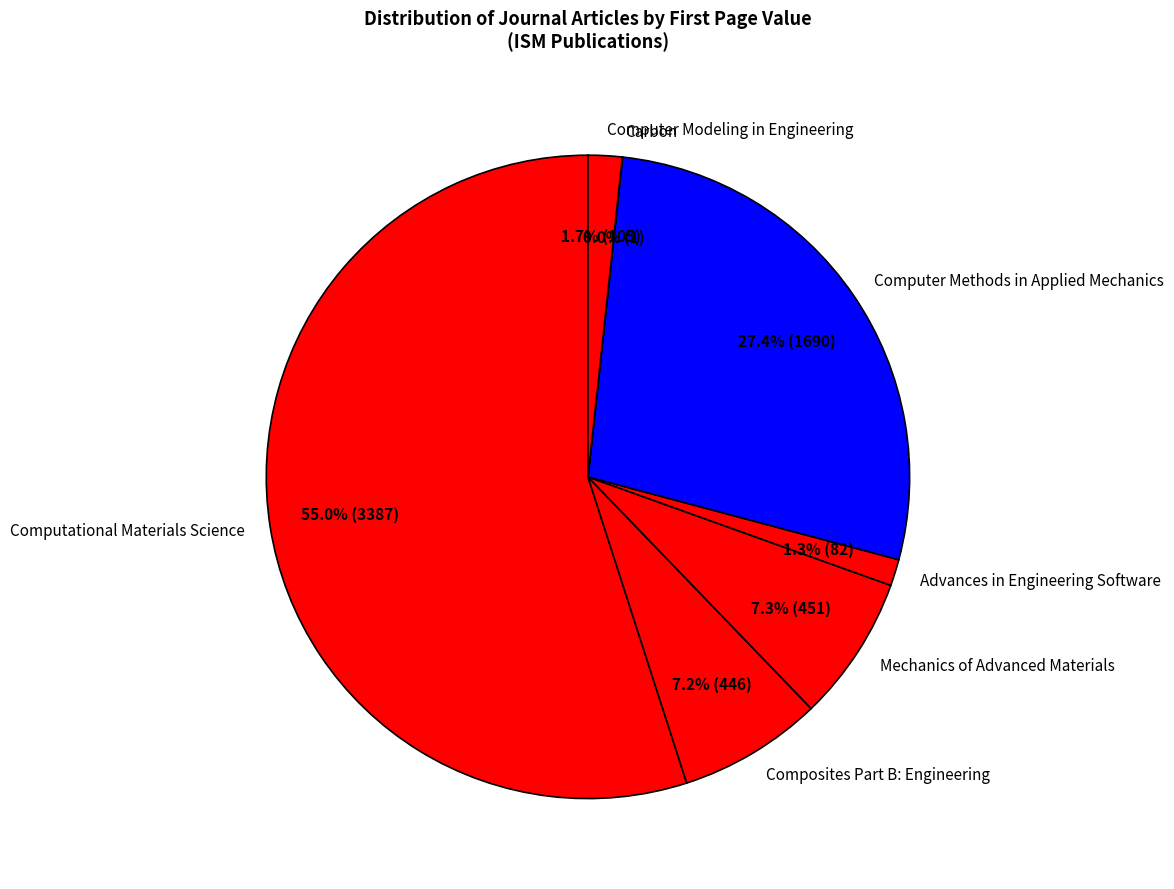

To the nearest percent, what is the difference between the largest and smallest slice percentages?

55%